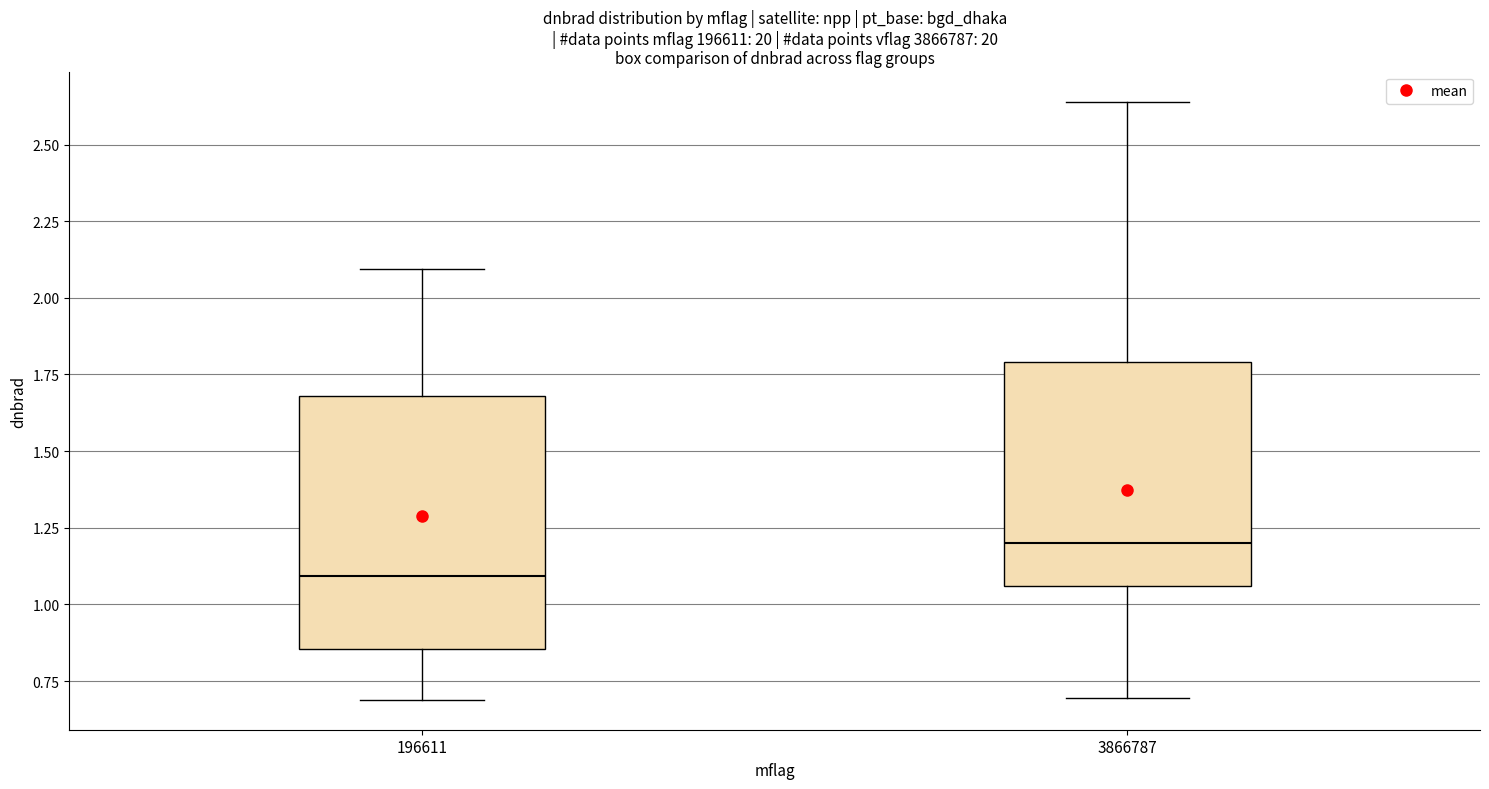

Reading left to right, read every box against the y-axis: the position of its median line, the range the box covers, and the ends of its whiskers. The values are not printed on the chart, so give them approximately, as read against the axis.

196611: median 1.10, box 0.85 to 1.70, whiskers 0.70 to 2.10
3866787: median 1.20, box 1.05 to 1.80, whiskers 0.70 to 2.65